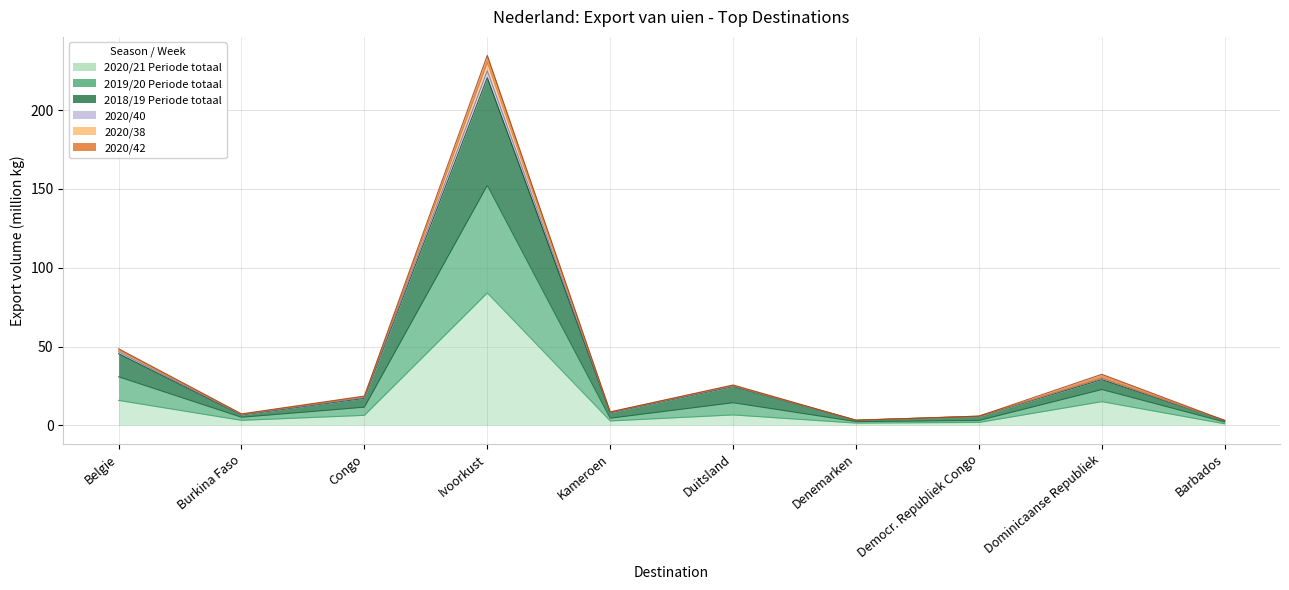

What is the difference between the maximum and second lowest values in the 2020/21 Periode totaal series?

82.5